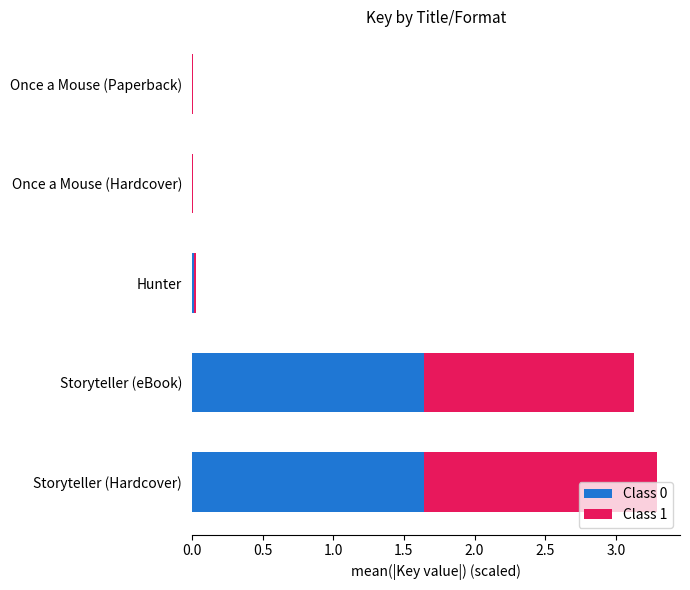

The Class 0 series shows 0.0 at Once a Mouse (Paperback). True or false?

True